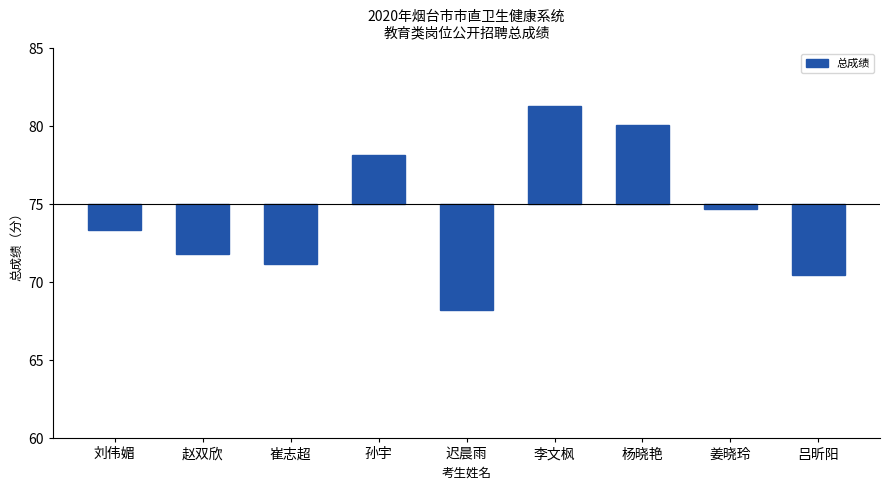

Which has a higher value, 杨晓艳 or 李文枫?

李文枫